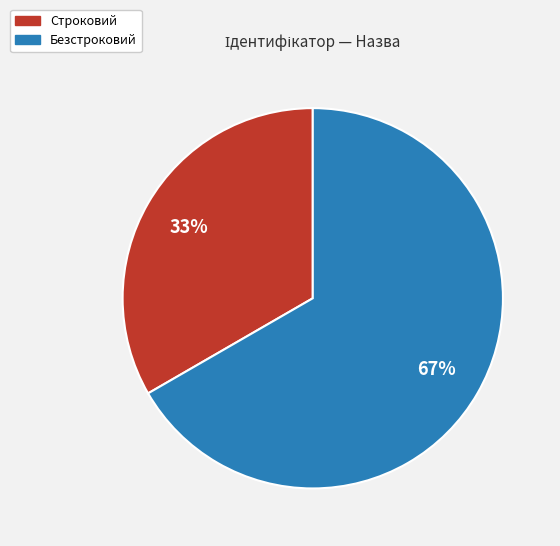

Is there a majority slice in this chart?

Yes